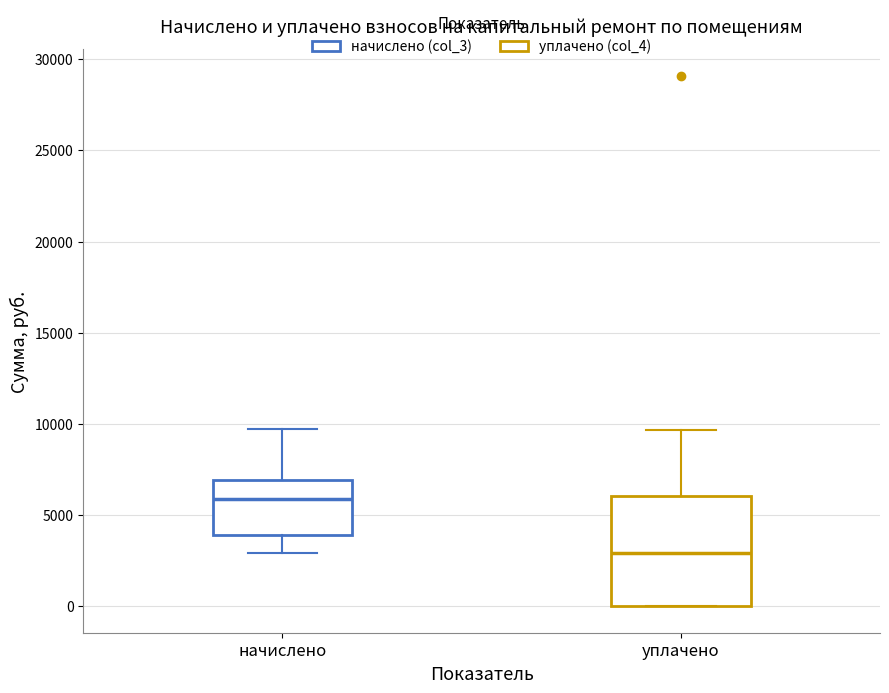

Which box has the highest median line?

начислено